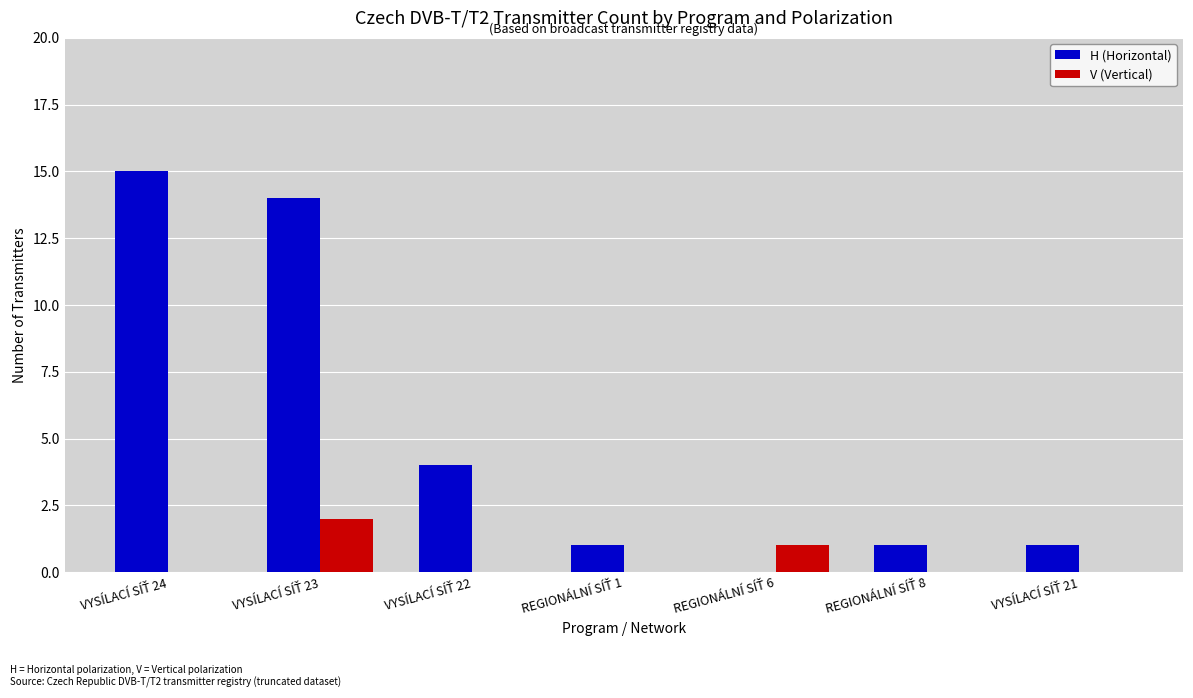

What is the sum of all H (Horizontal) values?

36